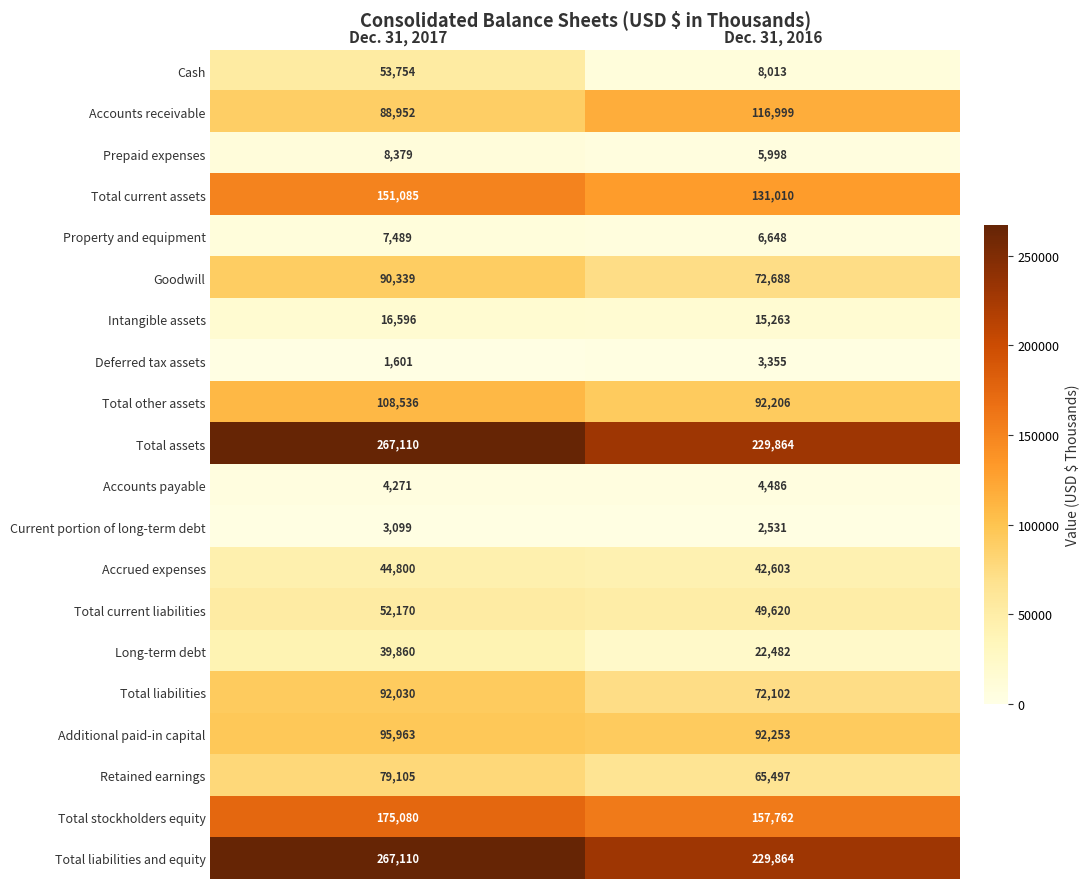

Rank the categories by Retained earnings value from highest to lowest.

Dec. 31, 2017, Dec. 31, 2016